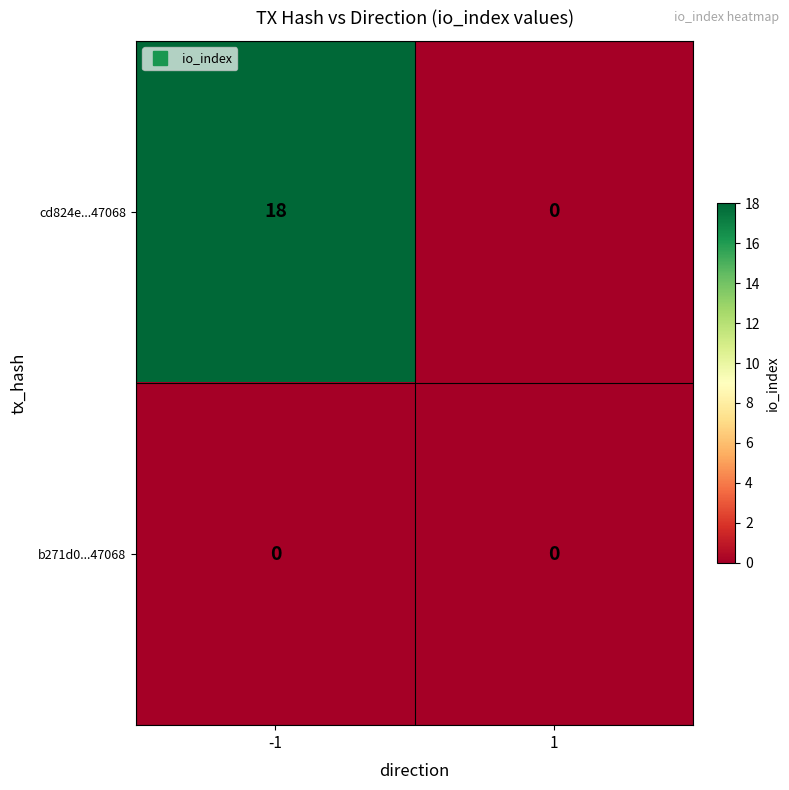

What is the difference between the cd824e...47068 values at 1 and -1?

18